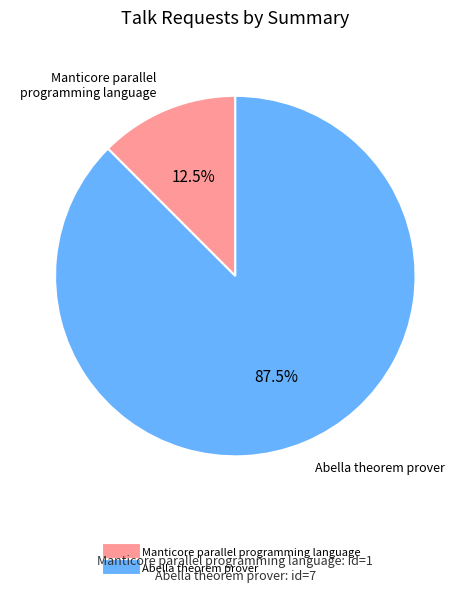

What is the smallest slice in the pie chart?

Manticore parallel programming language